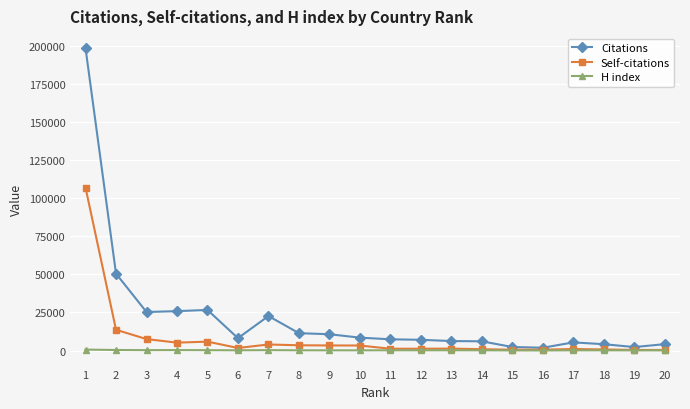

At how many categories does at least one series exceed 138805?

1